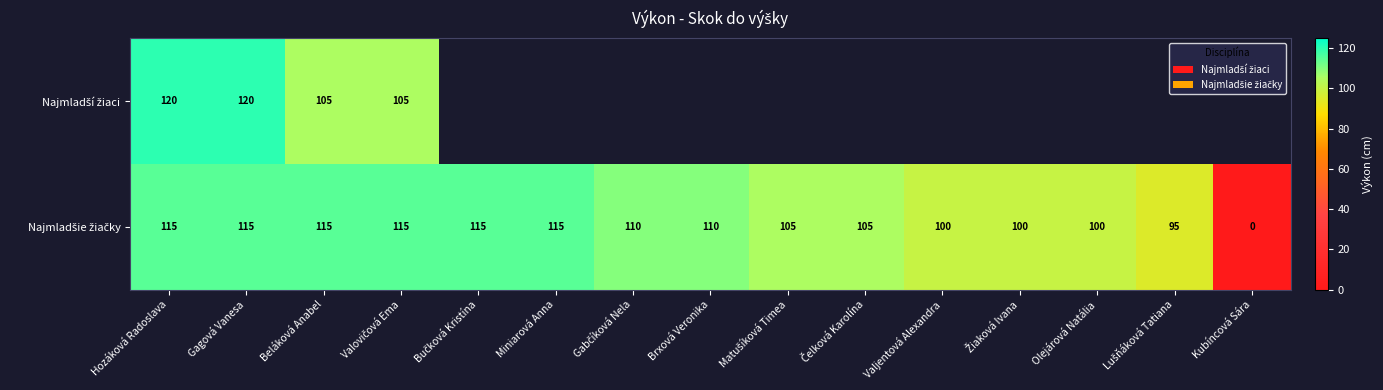

What is the total value across all series at Gagová Vanesa?

235